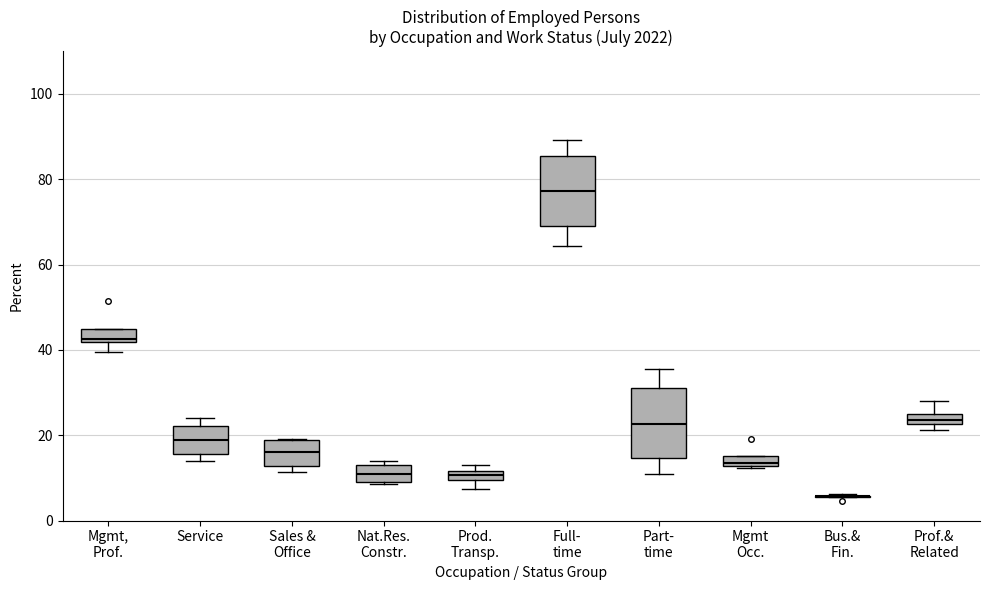

Where is the lower edge of the box for Mgmt Occ. on the y-axis? The values are not printed on the chart, so give them approximately, as read against the axis.

12